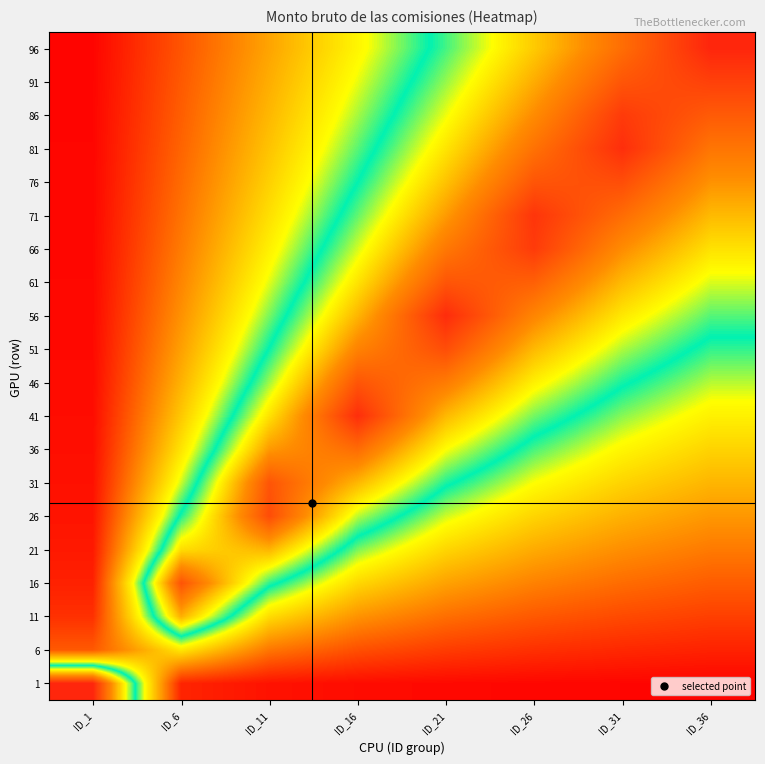

Which has a higher value, ID_21 or ID_6?

ID_6